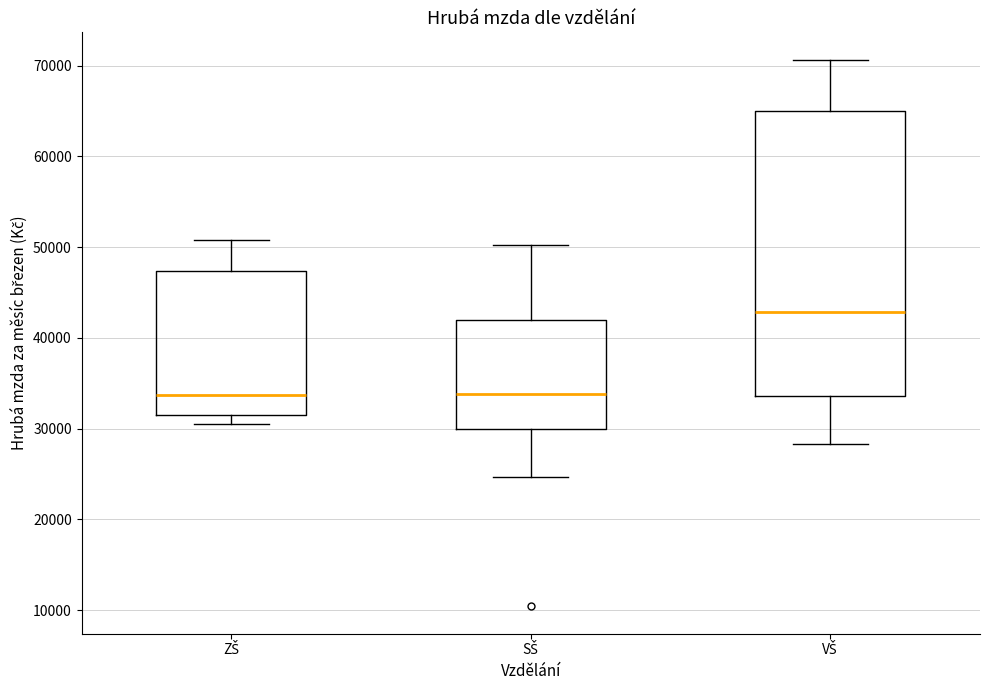

Comparing the boxes themselves (not the whiskers), which one is the tallest?

VŠ